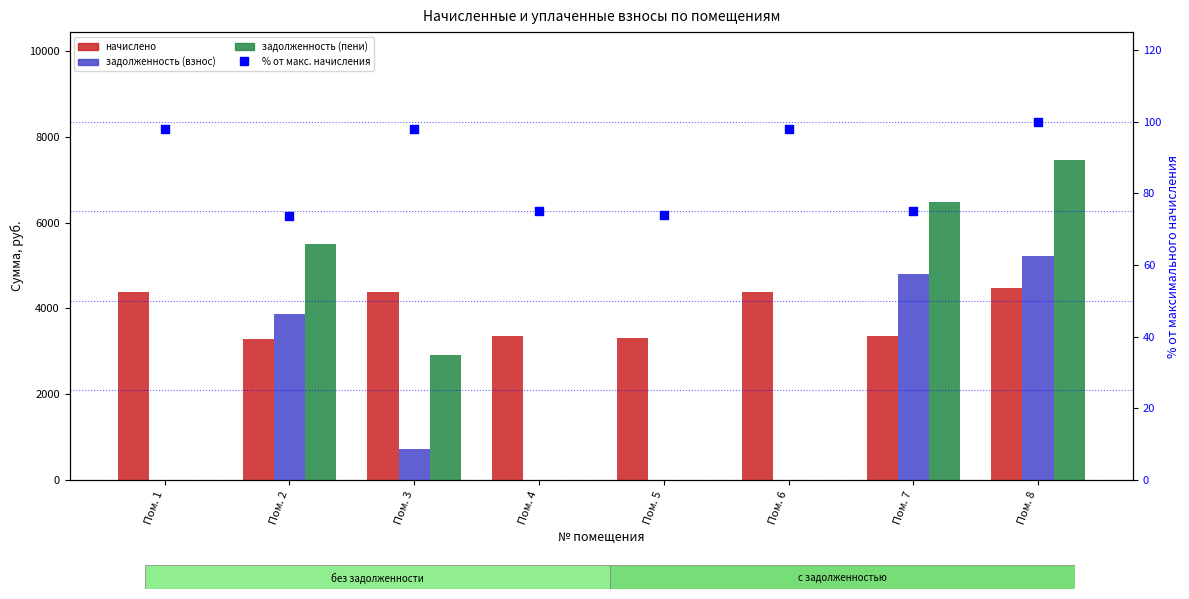

Which series contains the highest Y value?

задолженность (пени)